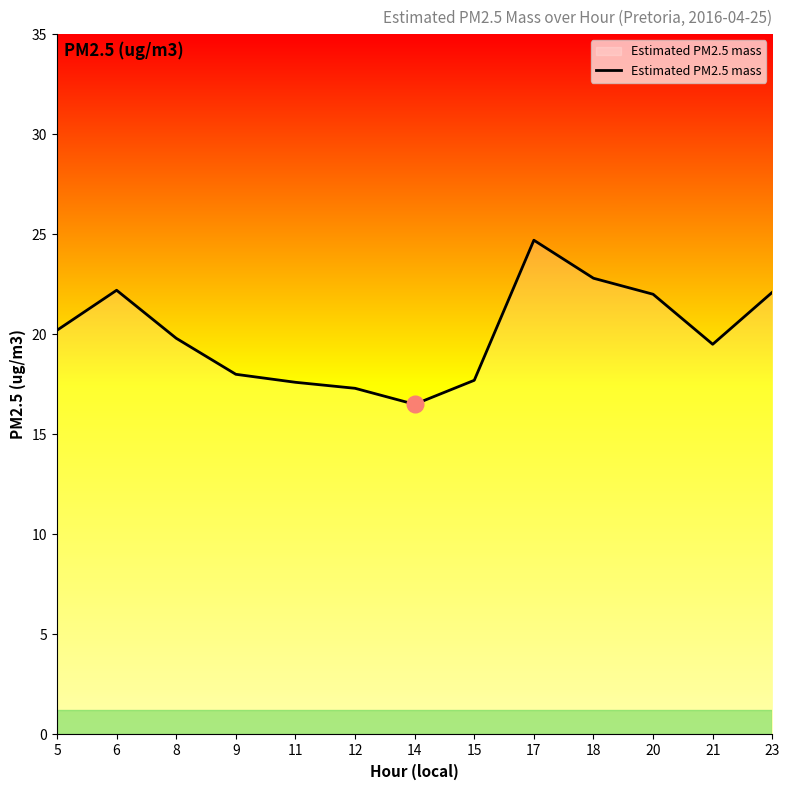

Does the chart have visible grid lines?

No